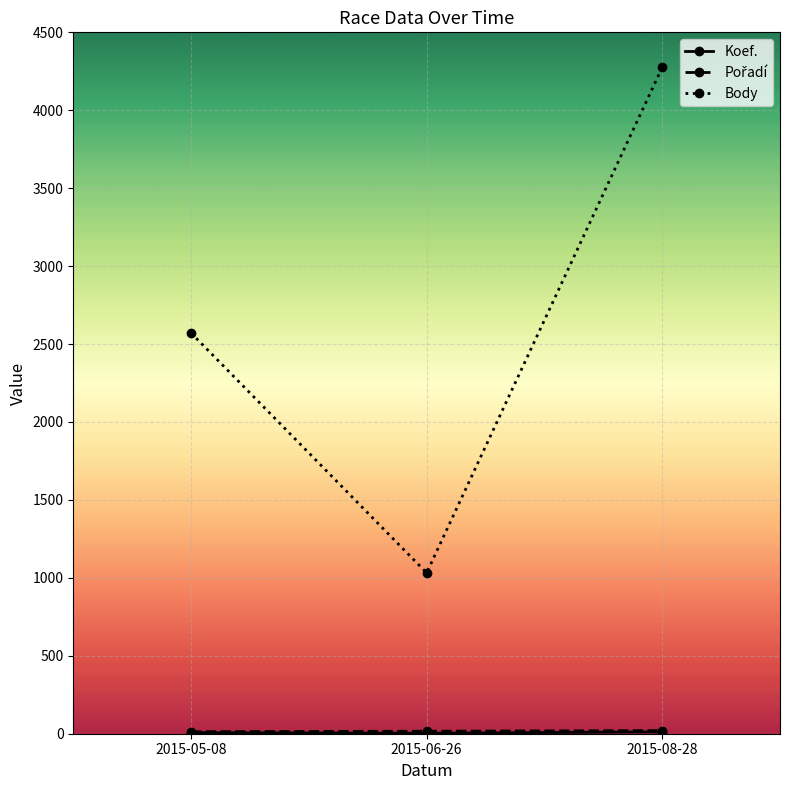

Where is Body nearest to the value 2653?

2015-05-08